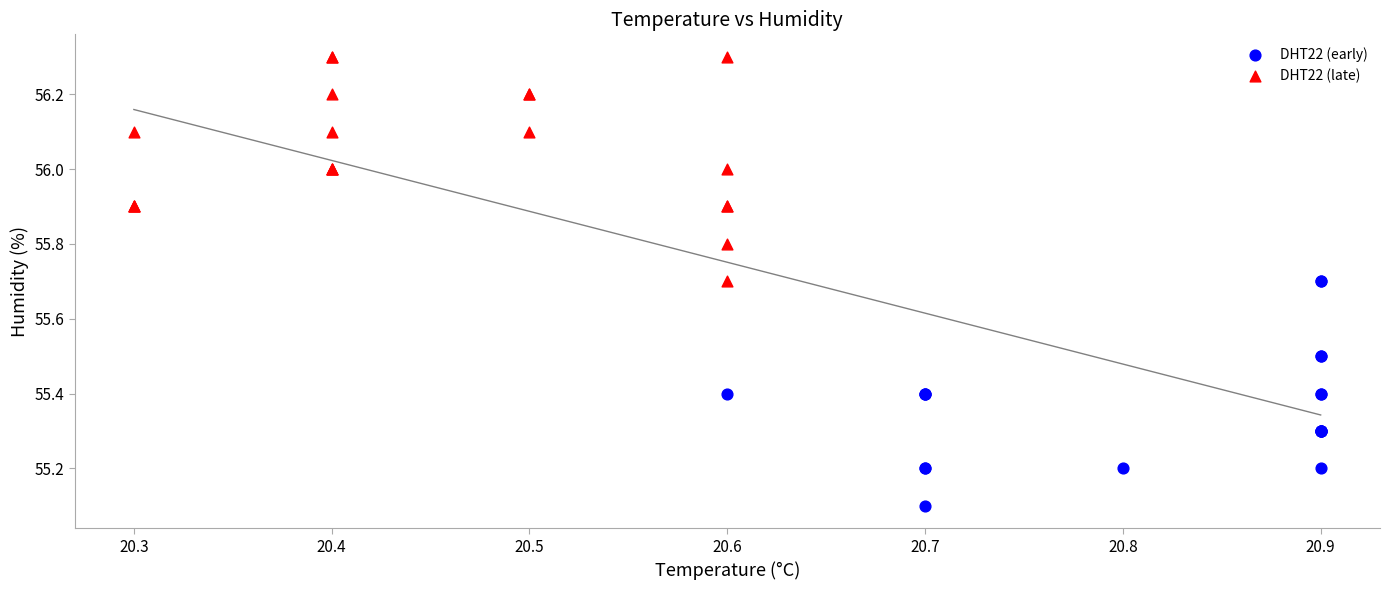

Which series contains the highest Y value?

DHT22 (late)